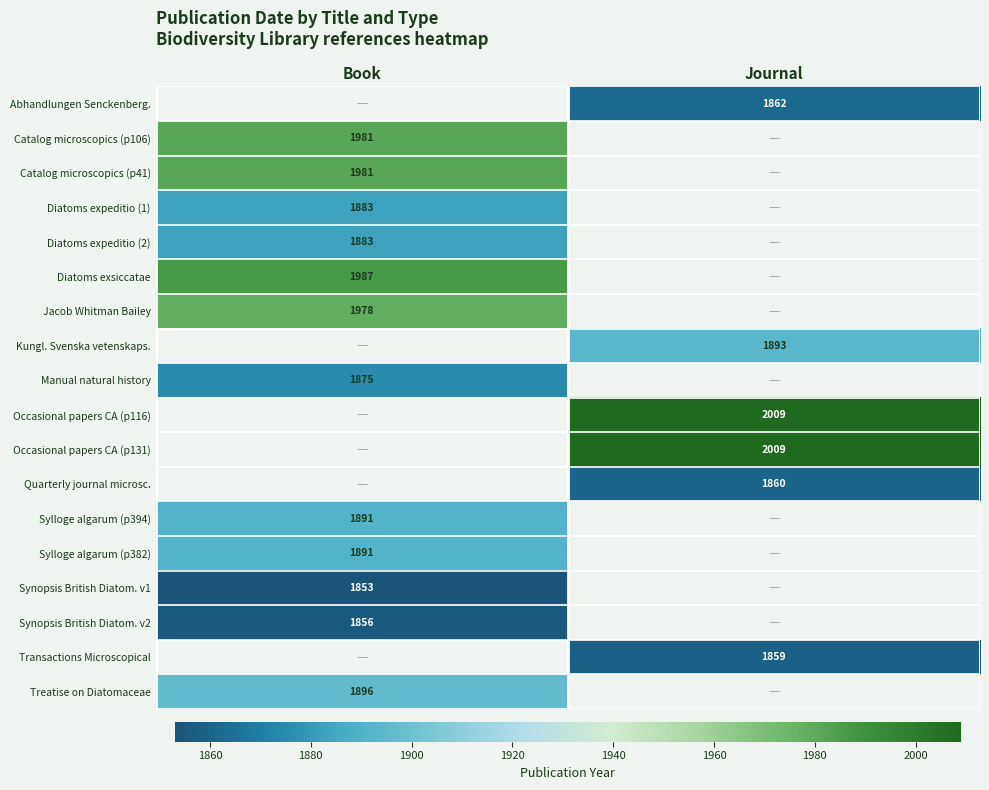

The Diatoms exsiccatae series shows 1987 at Book. True or false?

True